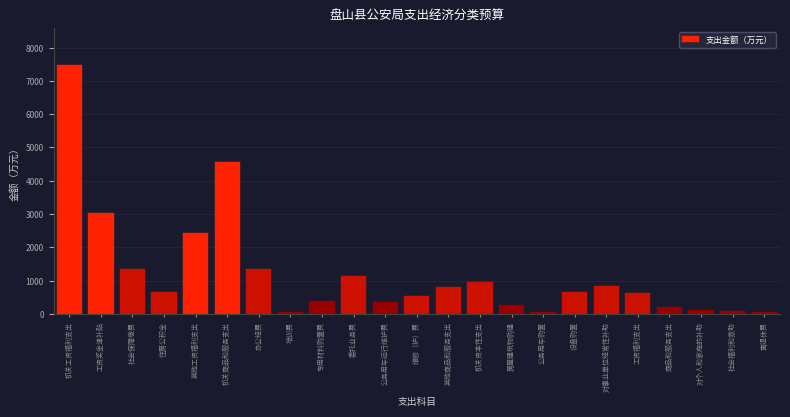

Which category has the highest value across all series?

机关工资福利支出